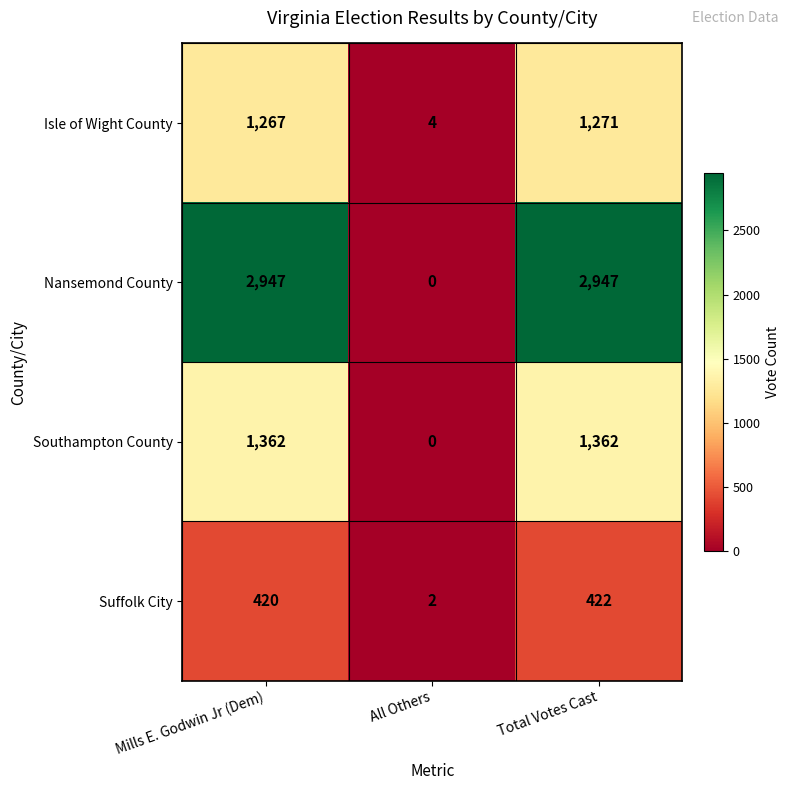

List the series in order of their peak value, lowest first.

Suffolk City, Isle of Wight County, Southampton County, Nansemond County